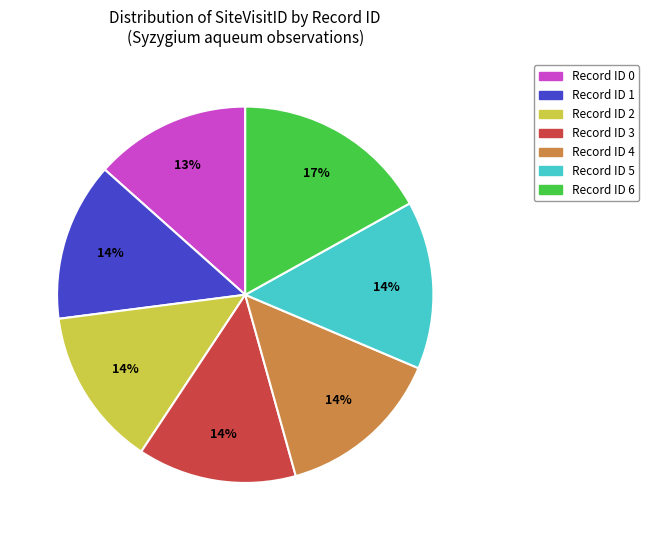

How many slices are in this pie chart?

7